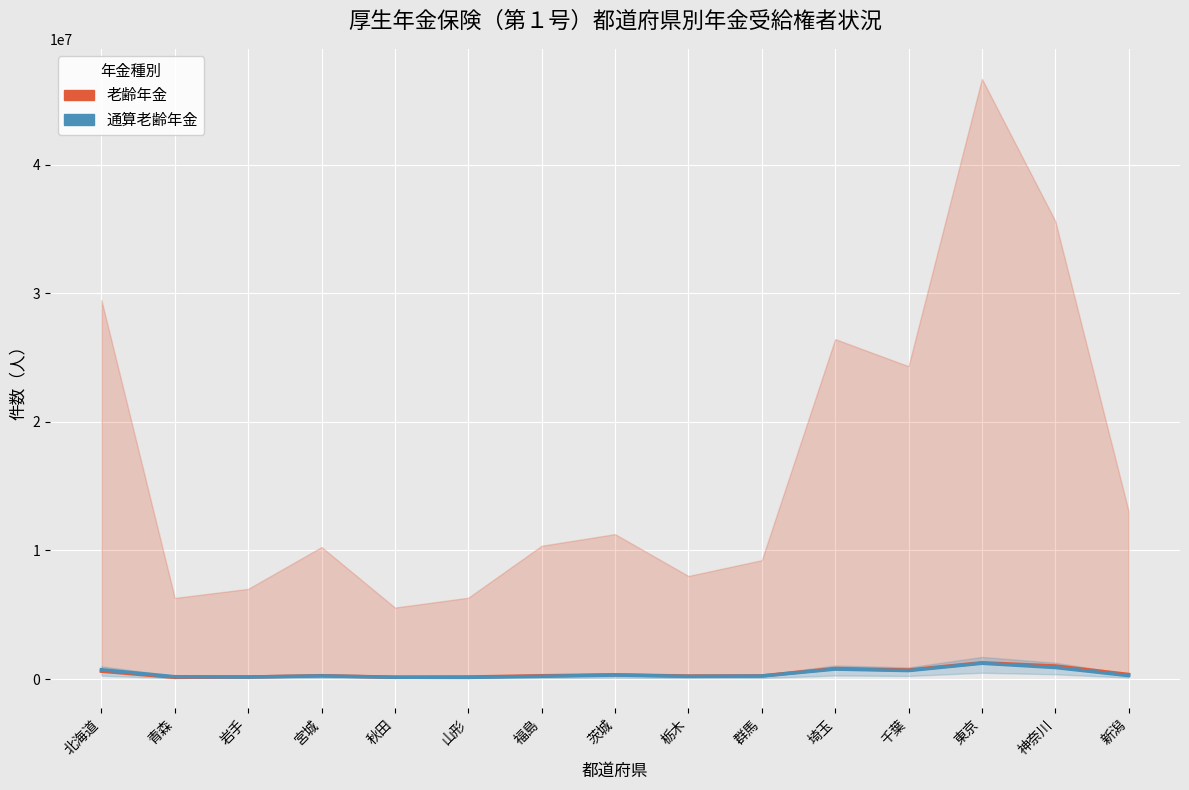

Which label corresponds to the smallest value in the chart?

山形